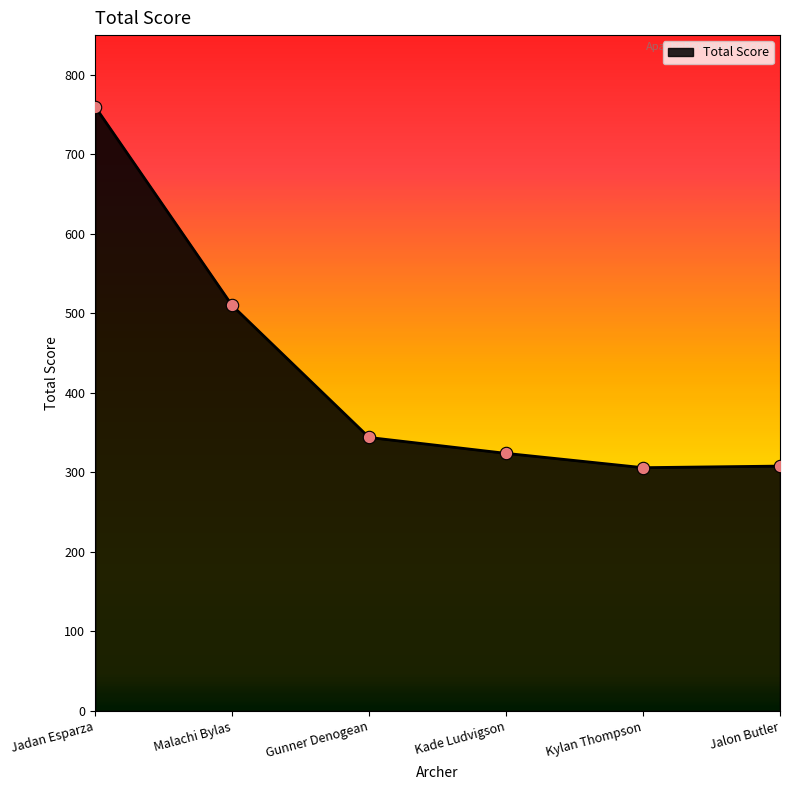

Between Kade Ludvigson and Malachi Bylas, which is larger?

Malachi Bylas